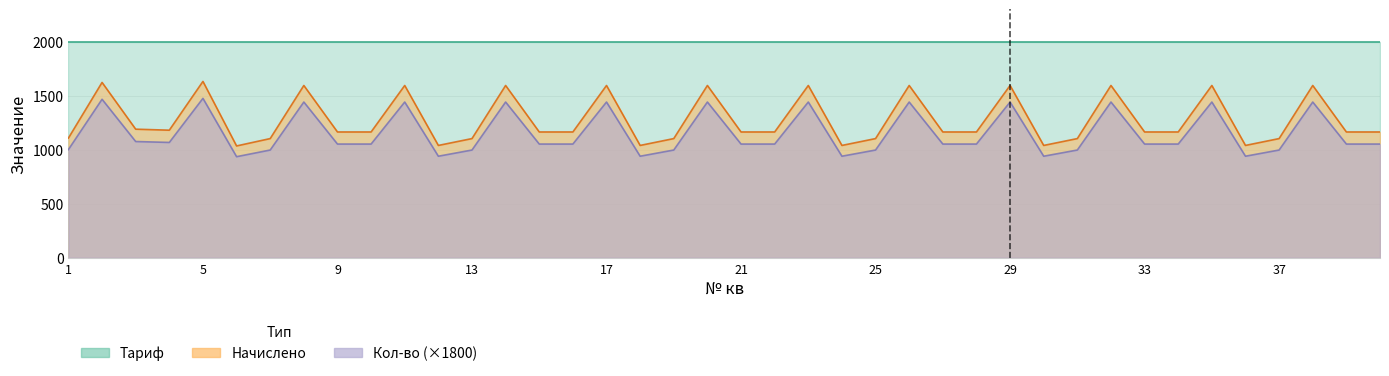

True or false: Начислено and Кол-во intersect in this chart.

False